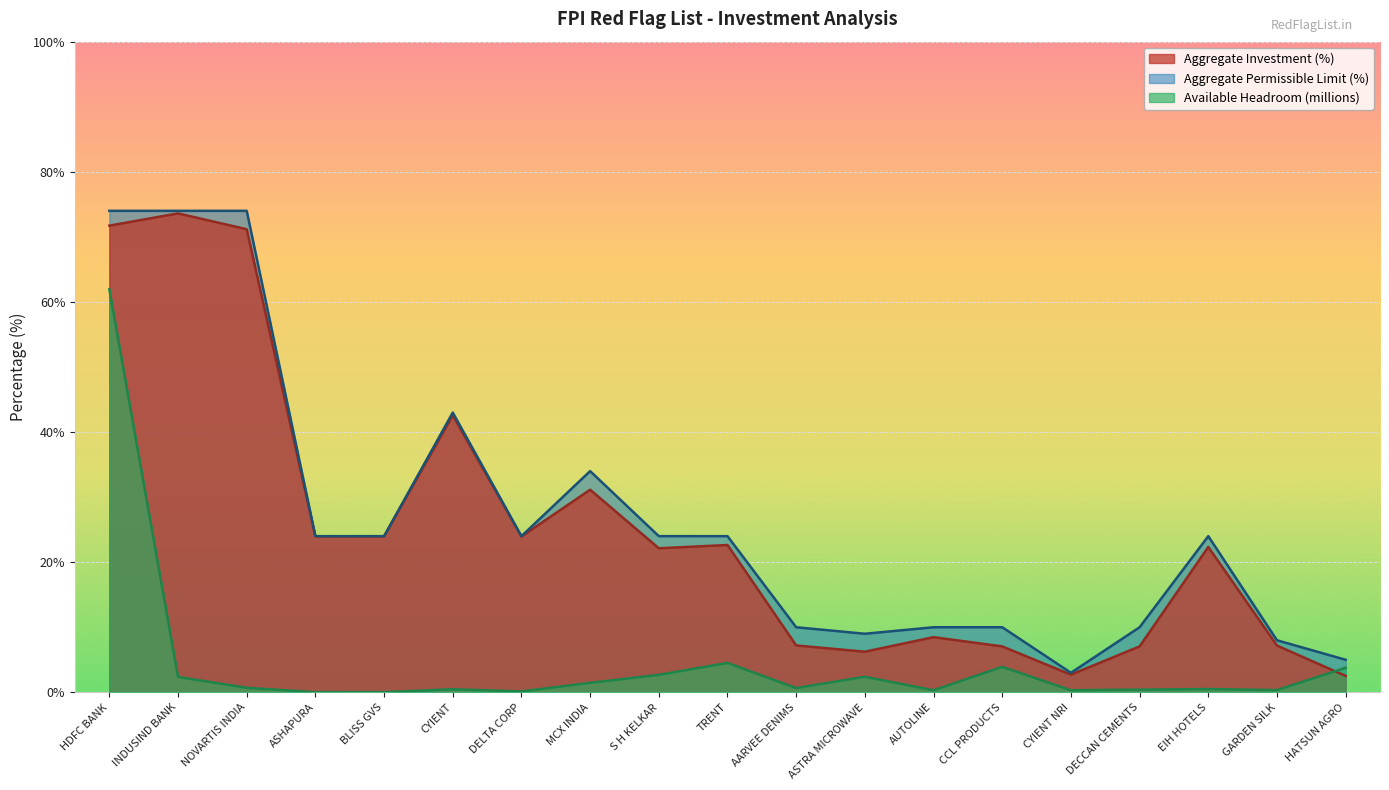

Which category has the highest value across all series?

HDFC BANK